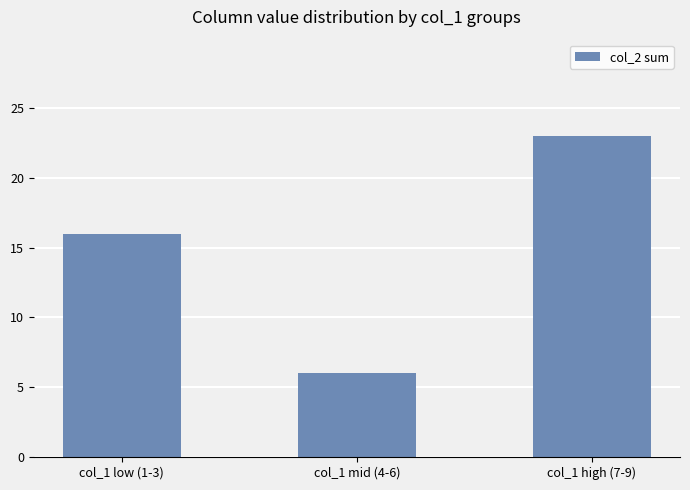

List the labels in order of value, smallest first.

col_1 mid (4-6), col_1 low (1-3), col_1 high (7-9)